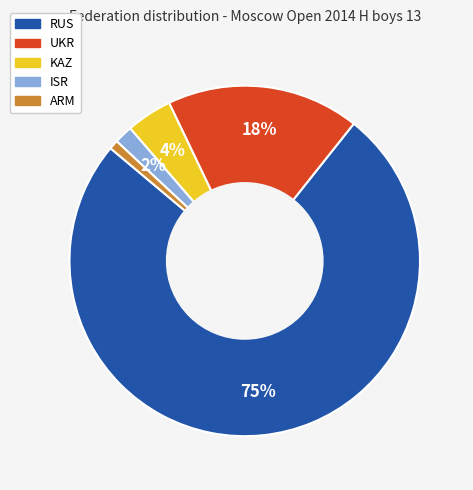

Which category has the biggest portion of the pie?

RUS